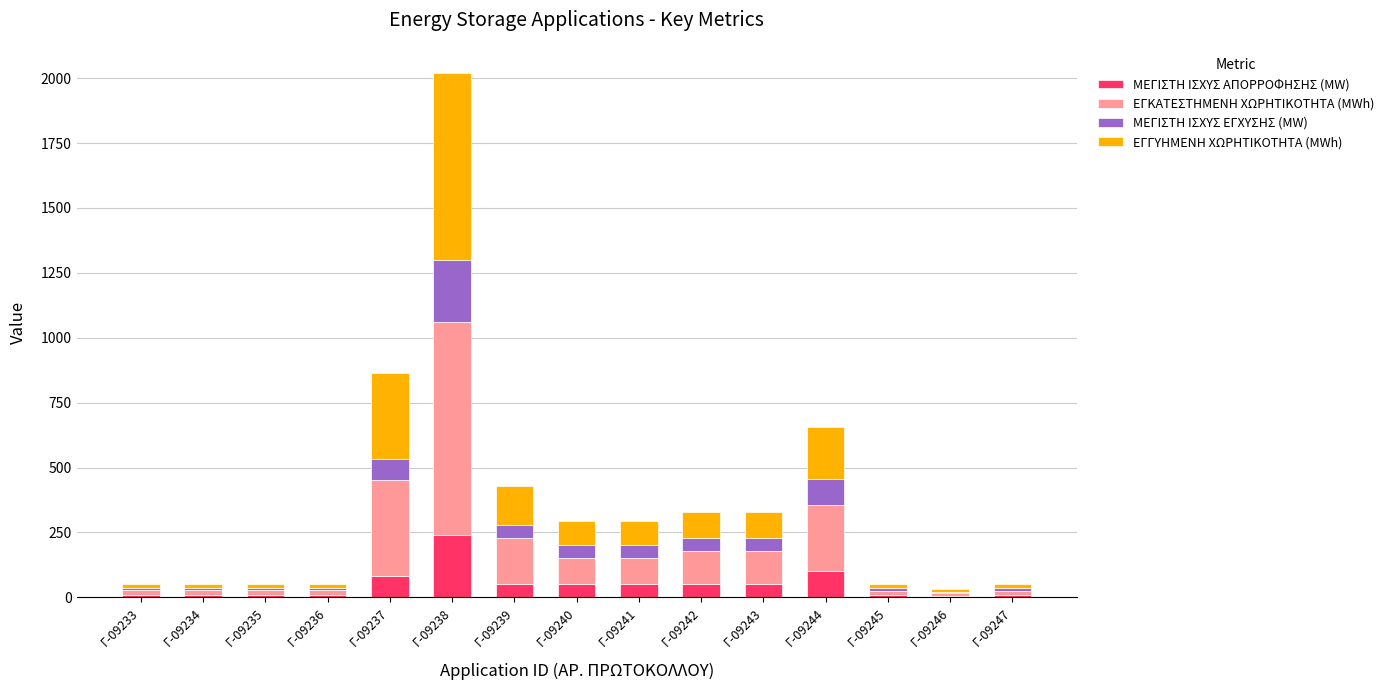

What is the maximum value for ΜΕΓΙΣΤΗ ΙΣΧΥΣ ΑΠΟΡΡΟΦΗΣΗΣ (MW)?

240.0